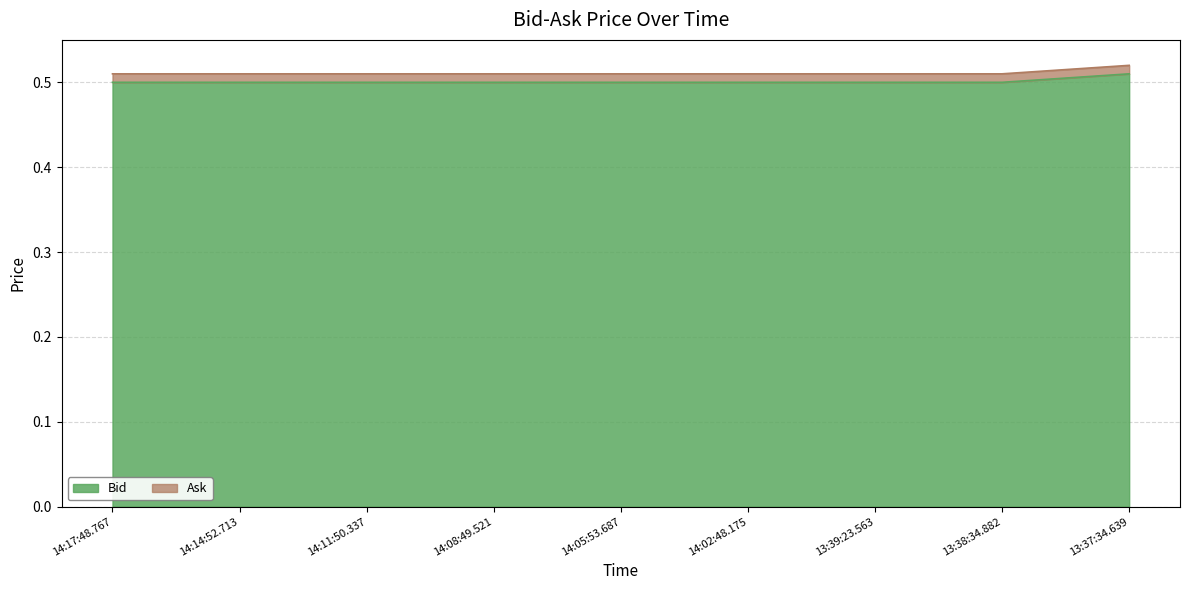

What is the average value of the Bid series?

0.5